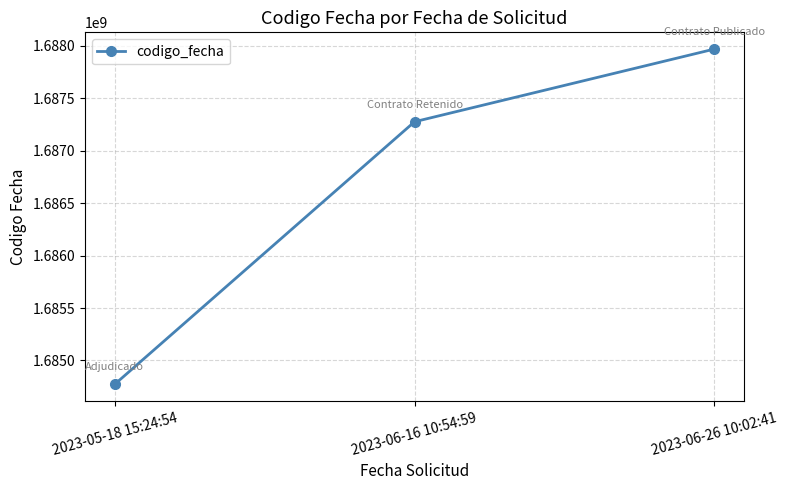

Reading right to left, transcribe all the data shown in this chart.

1687967995	1687275653	1684774498